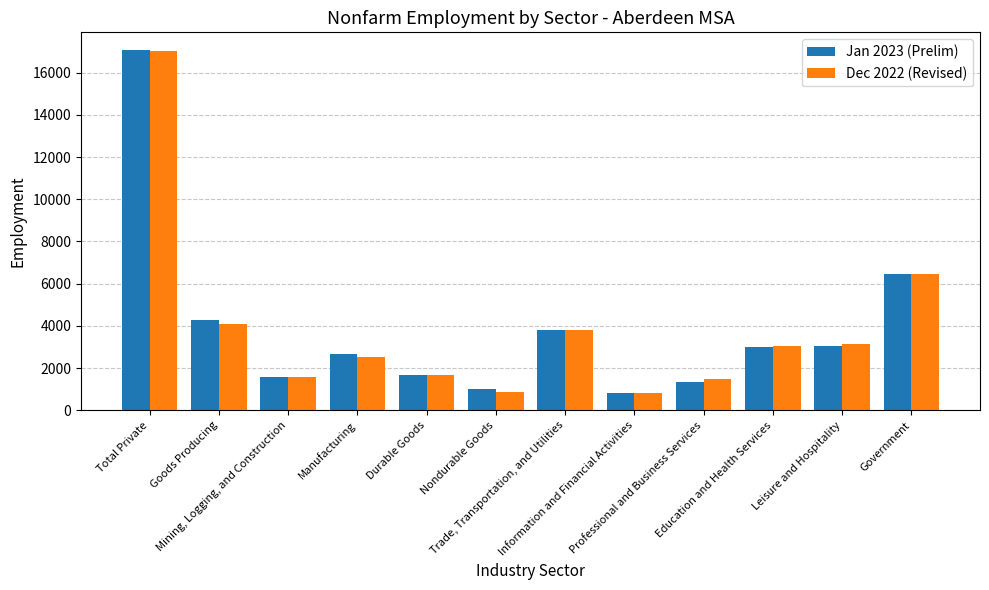

What is the sum of all Dec 2022 (Revised) values?

46500